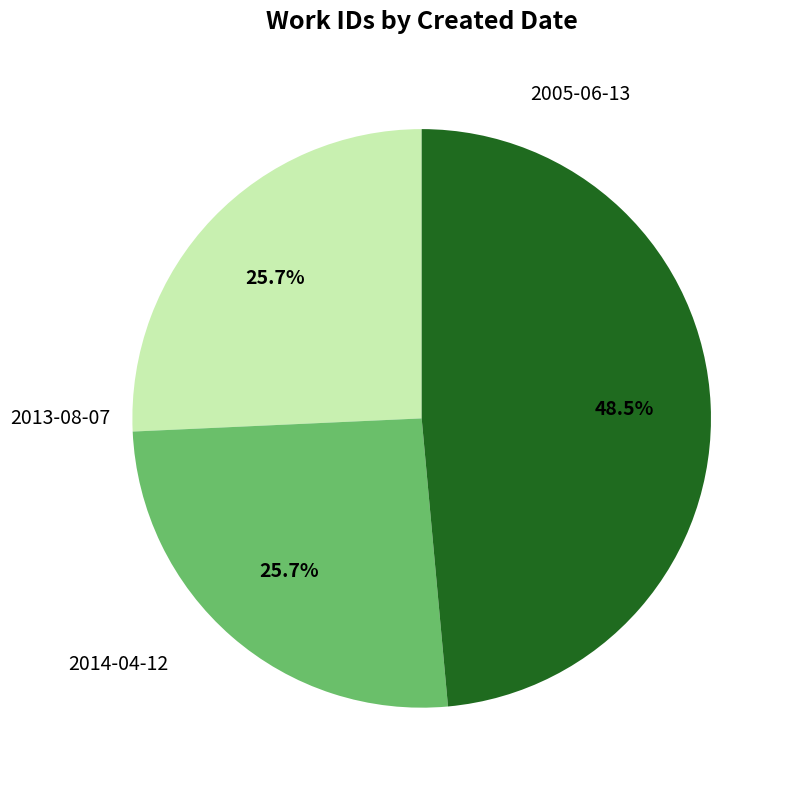

What is the change in value from 2013-08-07 to 2014-04-12?

+3697